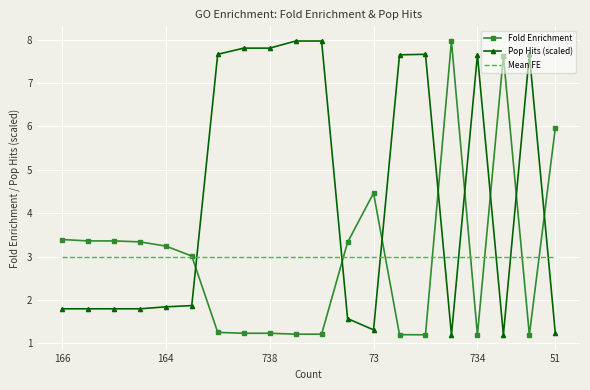

What is the highest value of the Pop Hits (scaled) series?

8.0